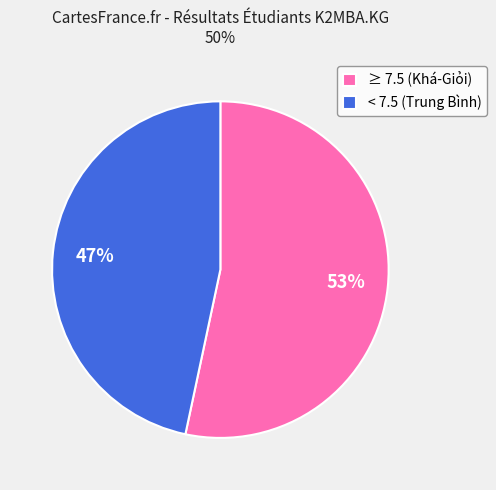

True or false: ≥ 7.5 (Khá-Giỏi) accounts for 53% of the total.

True